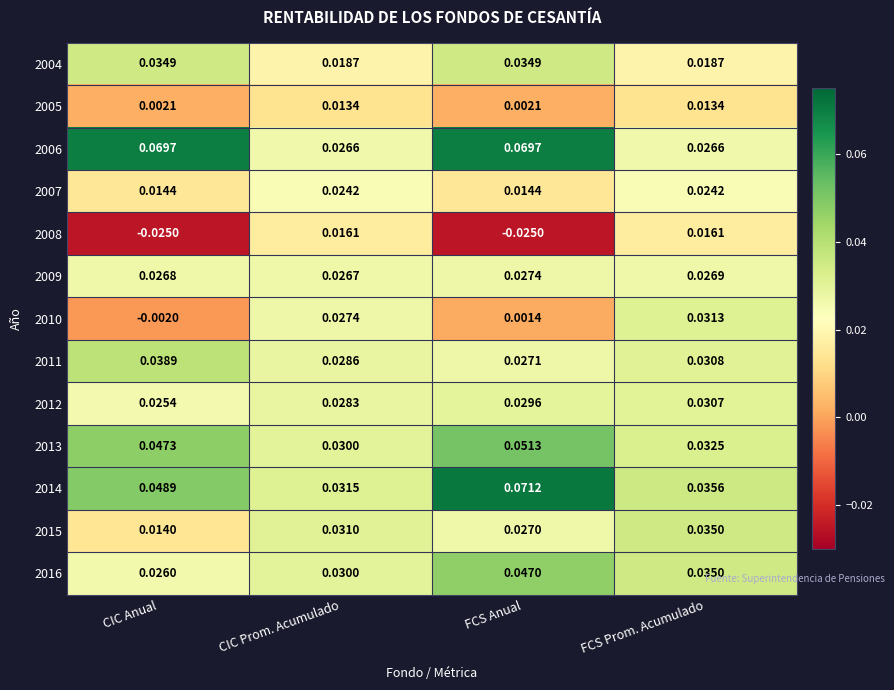

Rank the categories by 2012 value from highest to lowest.

FCS Prom. Acumulado, FCS Anual, CIC Prom. Acumulado, CIC Anual